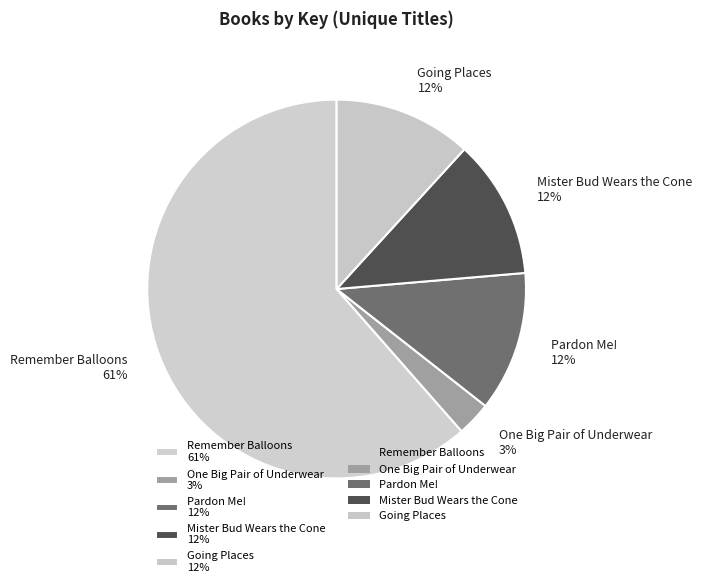

To the nearest percent, what percentage of the pie is Mister Bud Wears the Cone?

12%